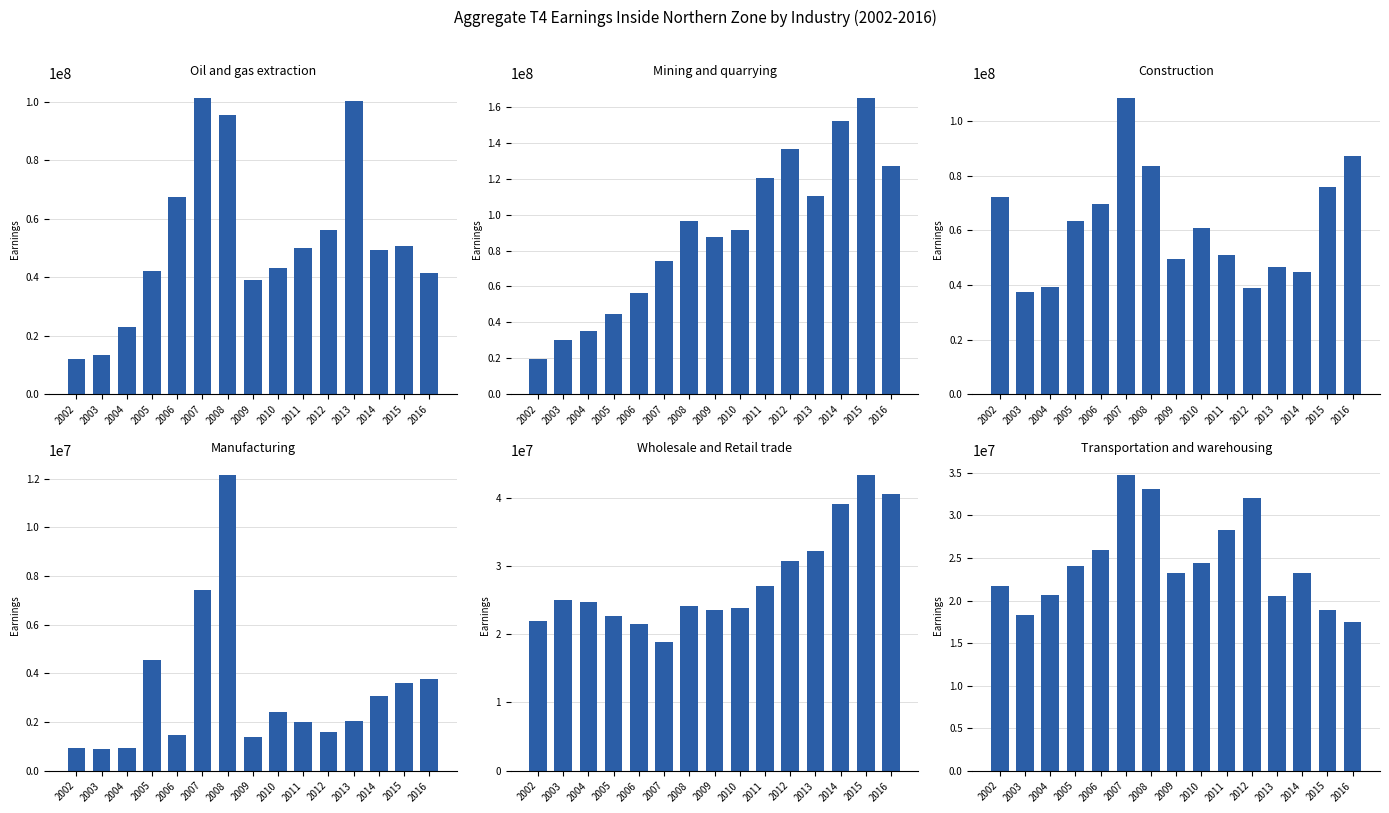

At 2008, list the series in order from smallest to largest.

Manufacturing, Wholesale and Retail trade, Transportation and warehousing, Construction, Oil and gas extraction, Mining and quarrying